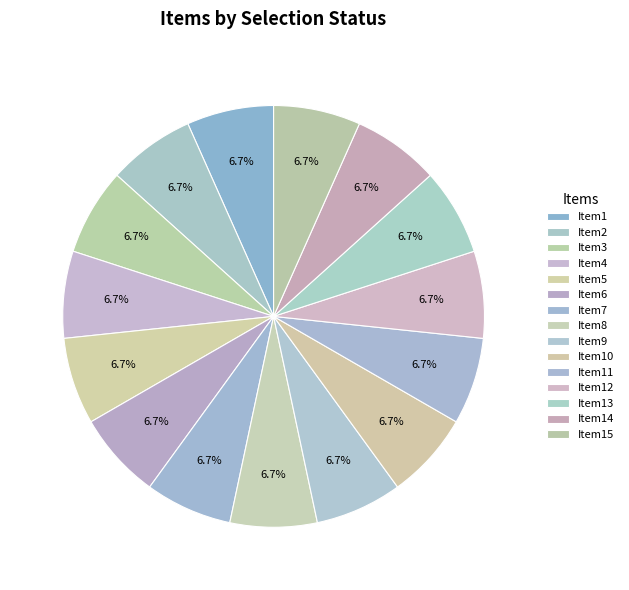

How many segments does this pie chart have?

15